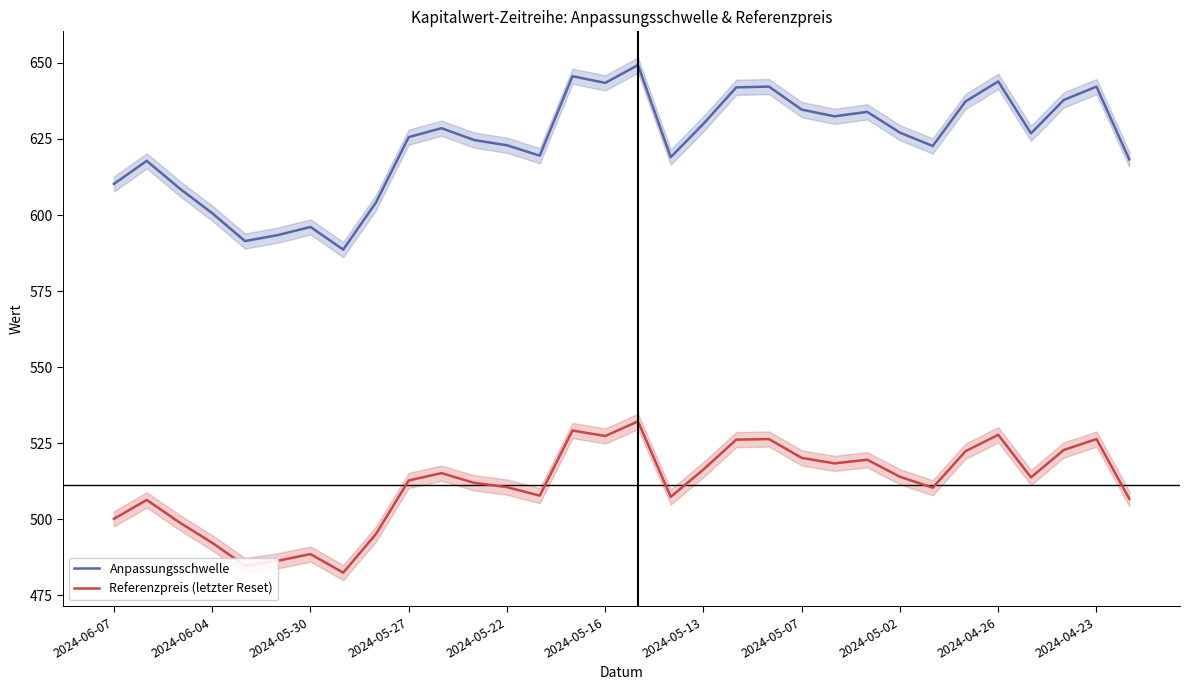

Is this an area chart (filled region under the line)?

No